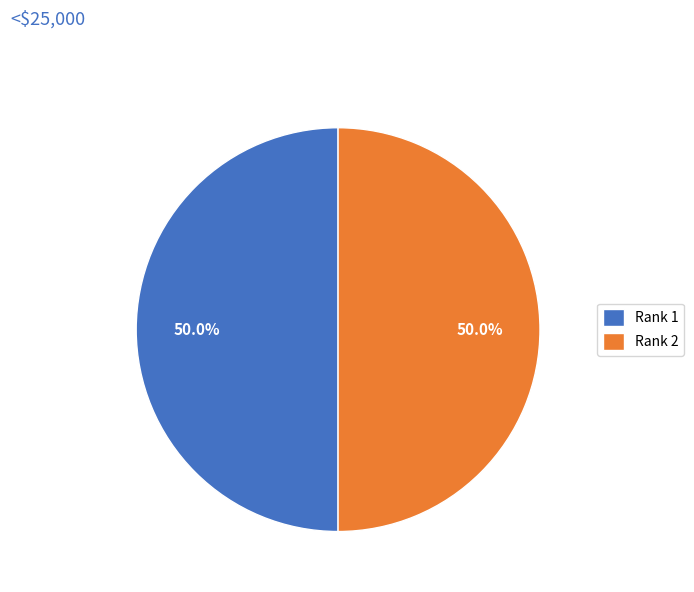

What is the ratio of the value at Rank 2 to the value at Rank 1?

1.0